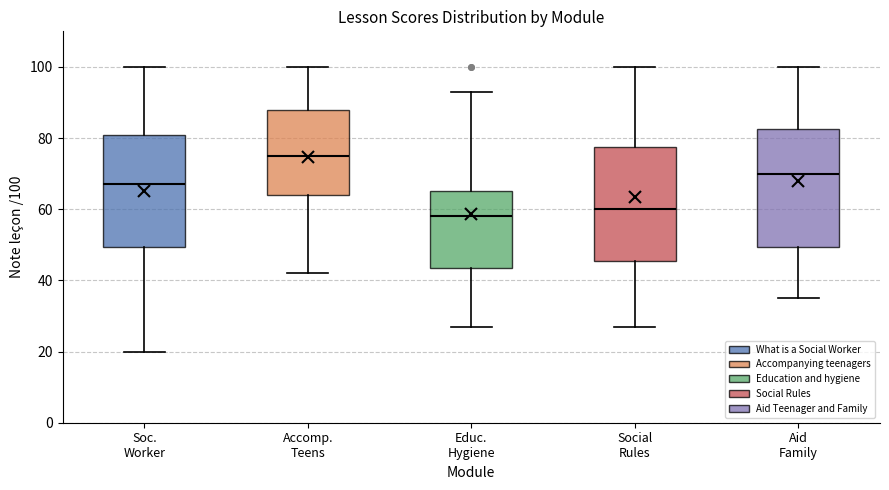

Where does the median line of the box for Aid Family sit on the y-axis? The values are not printed on the chart, so give them approximately, as read against the axis.

70